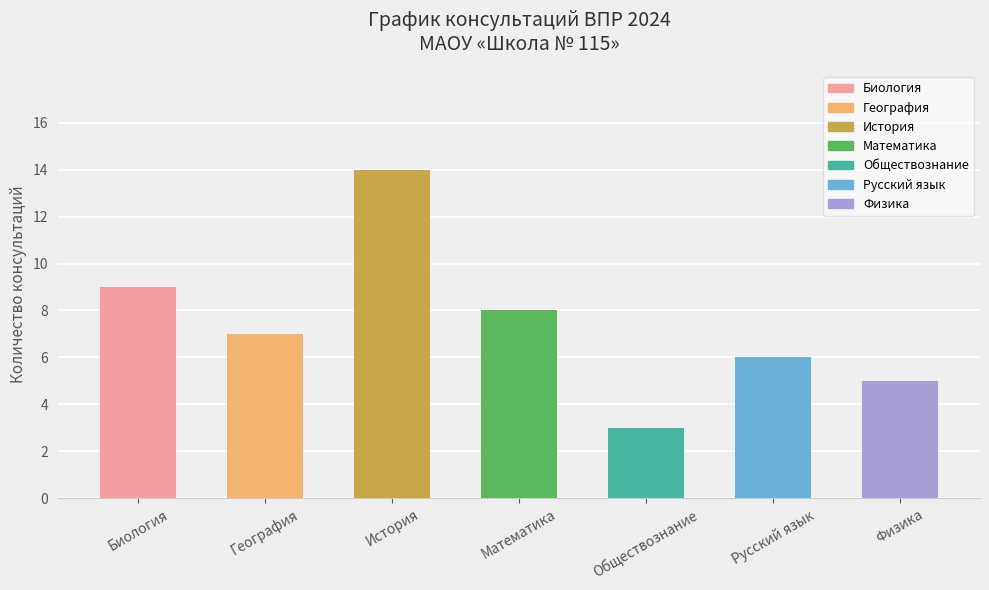

List the labels in order of value, smallest first.

Обществознание, Физика, Русский язык, География, Математика, Биология, История